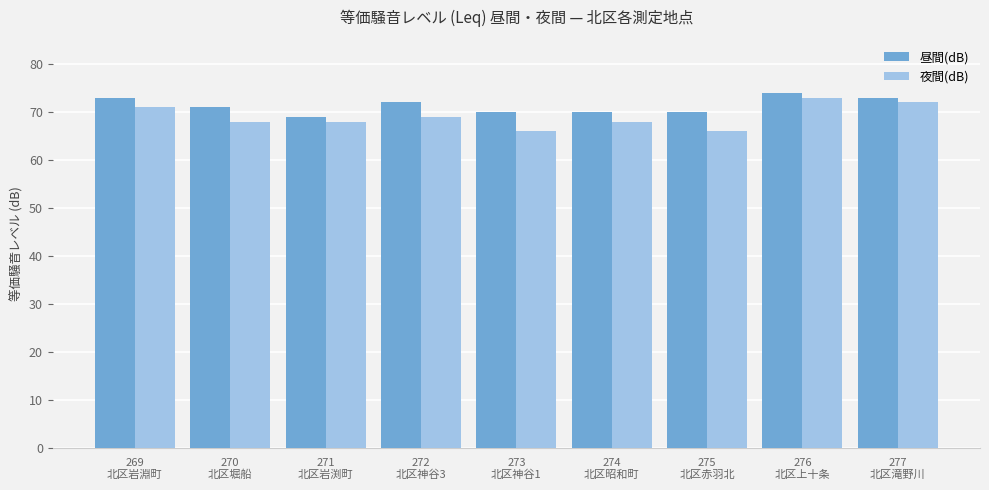

At which label does 昼間(dB) reach its peak?

276
北区上十条